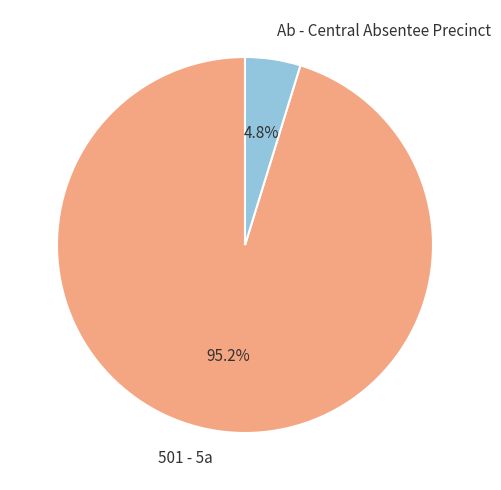

Which slice represents more than half of the pie?

501 - 5a